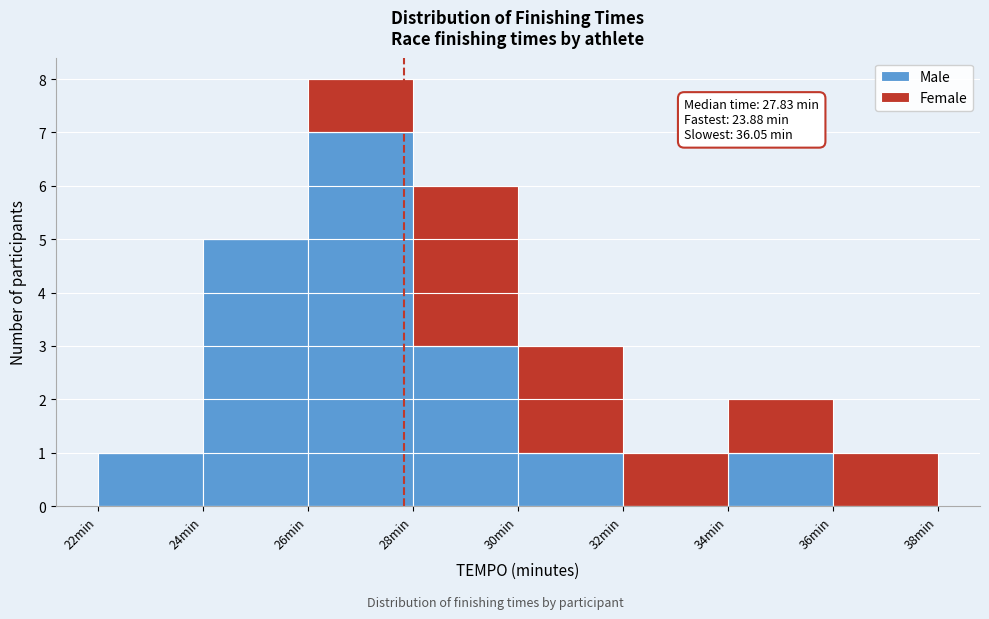

Which range on the x-axis has the tallest stacked bar (by total height)?

26 to 28